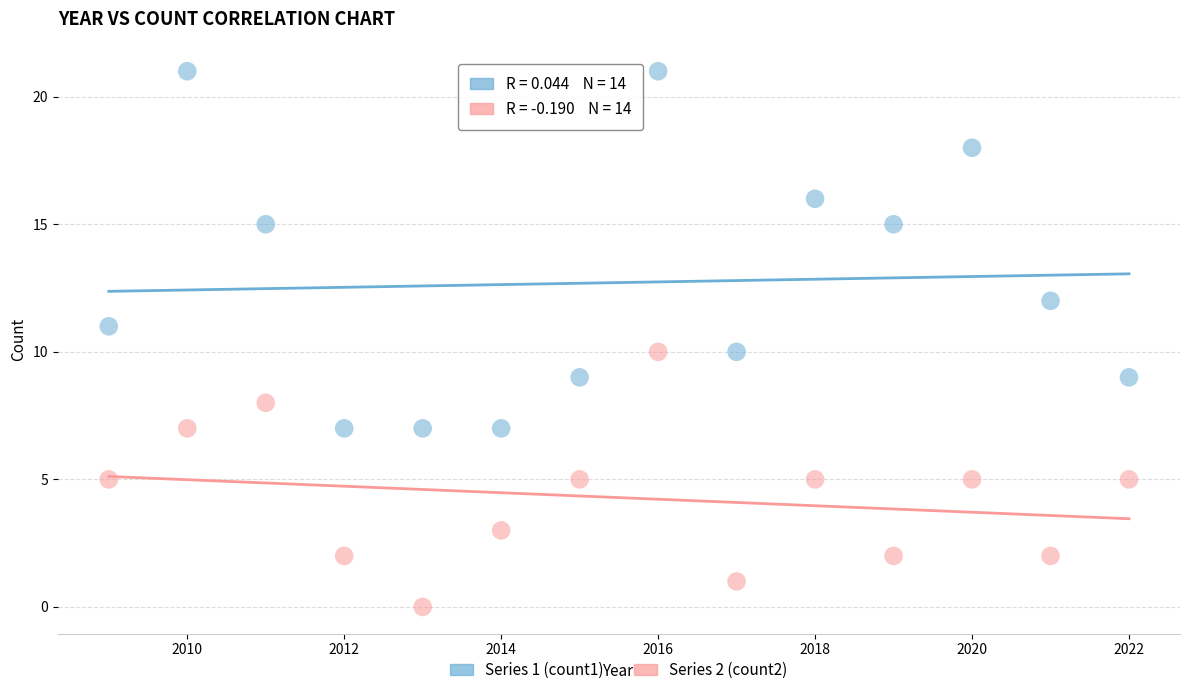

Which series has the widest spread of Y values?

Series 1 (count1)